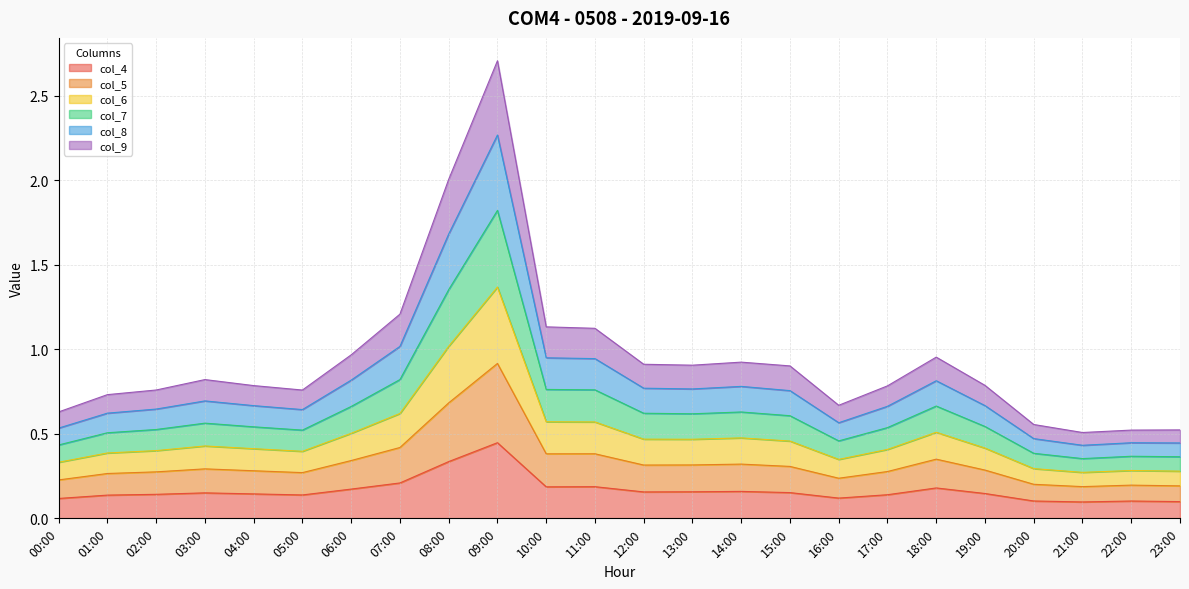

True or false: col_5 and col_4 cross at least once.

False